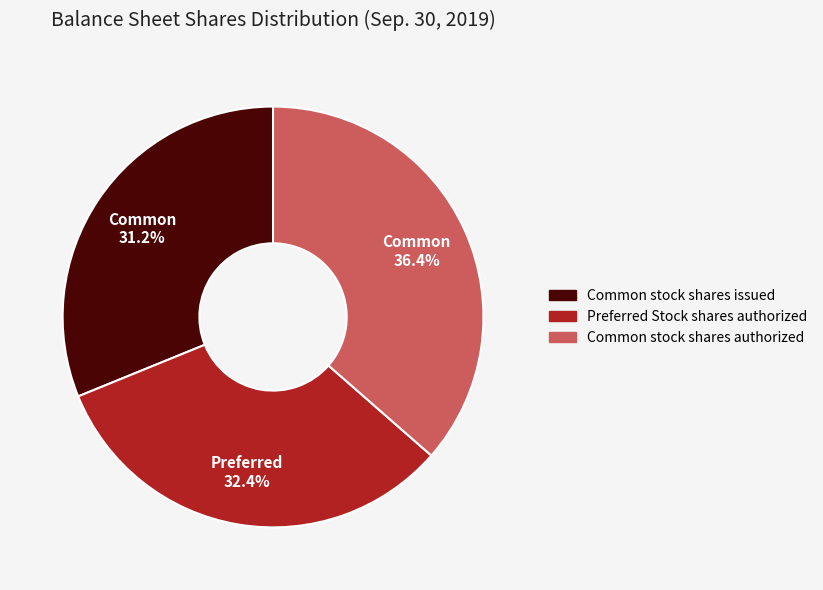

Which slice is the smallest?

Common stock shares issued